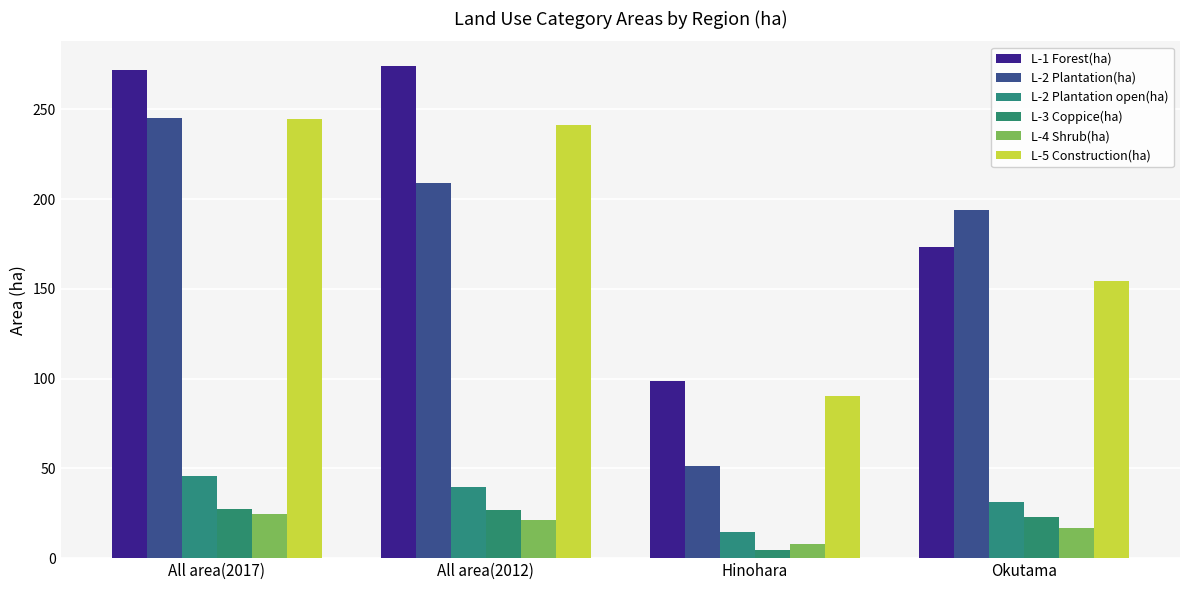

At which label does L-1 Forest(ha) first exceed 271?

All area(2017)